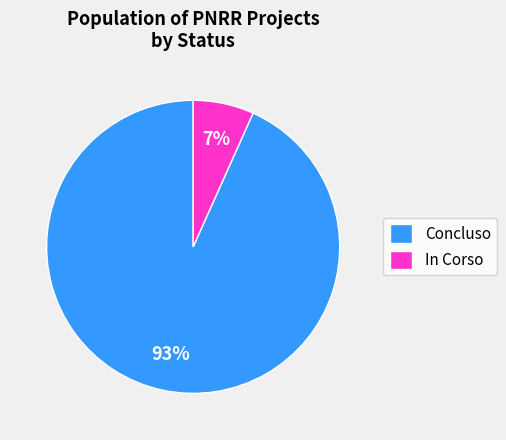

Does any single category account for the majority?

Yes